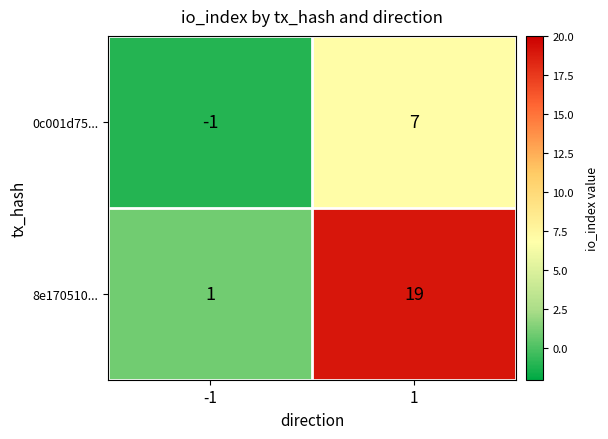

Which series has the widest spread of values?

8e170510...